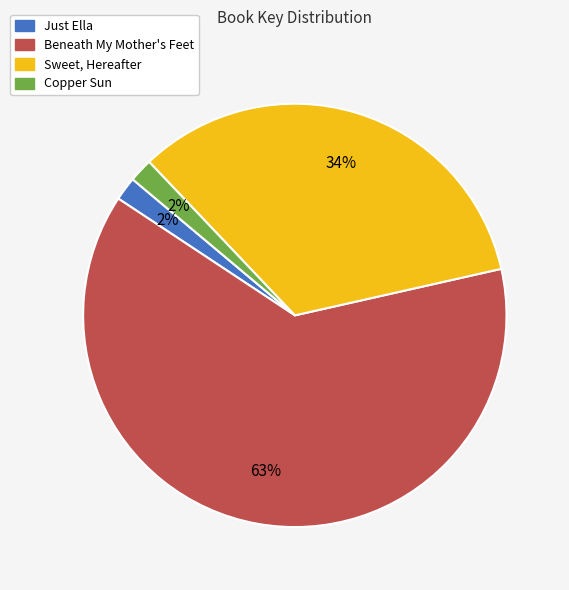

Count the number of slices in the pie.

4